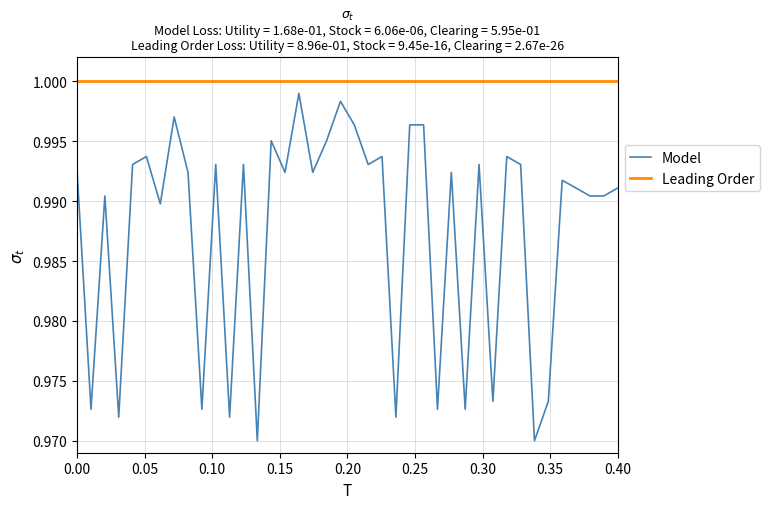

Which series has the widest spread of values?

Model